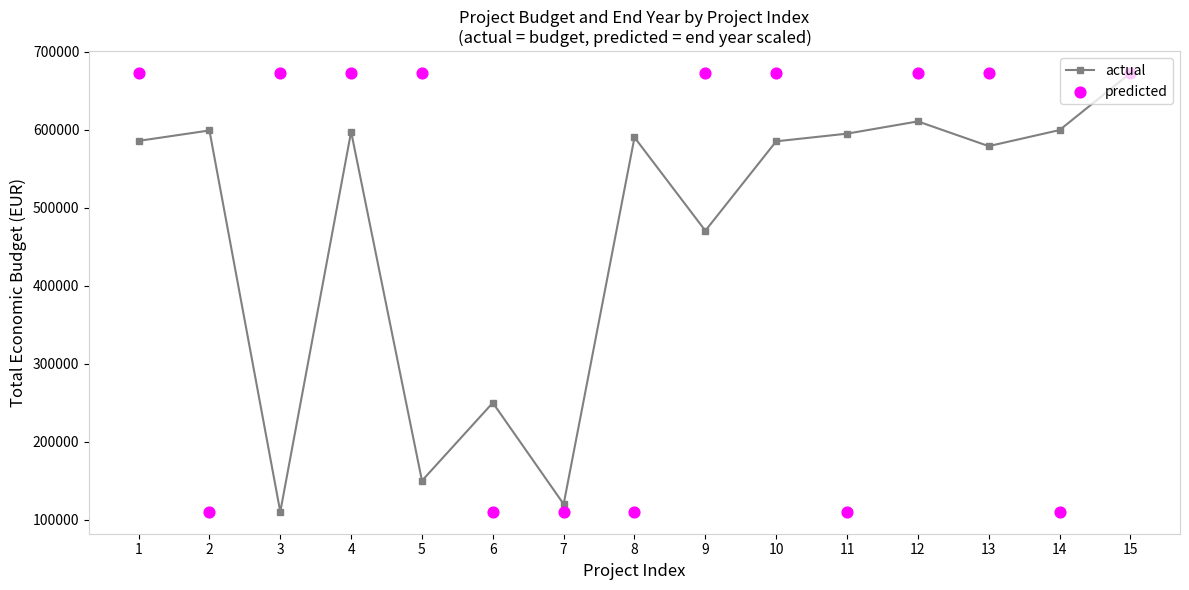

Which series reaches the maximum Y coordinate?

actual